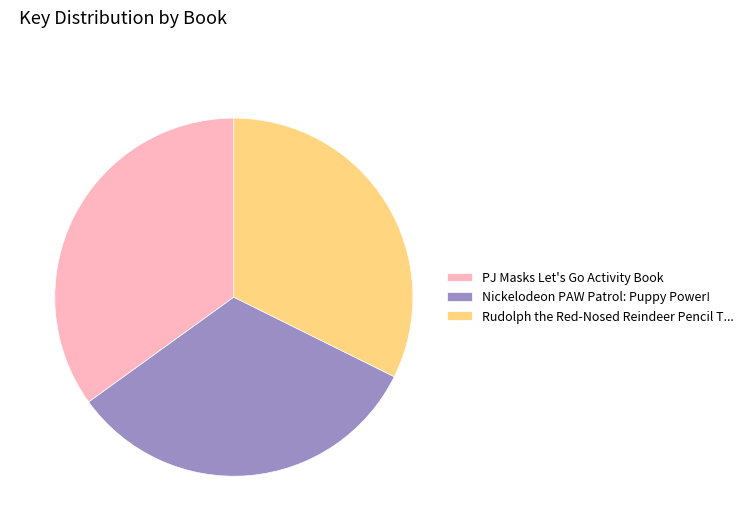

Approximately how many times larger is the value at Nickelodeon PAW Patrol: Puppy Power! compared to PJ Masks Let's Go Activity Book?

0.9